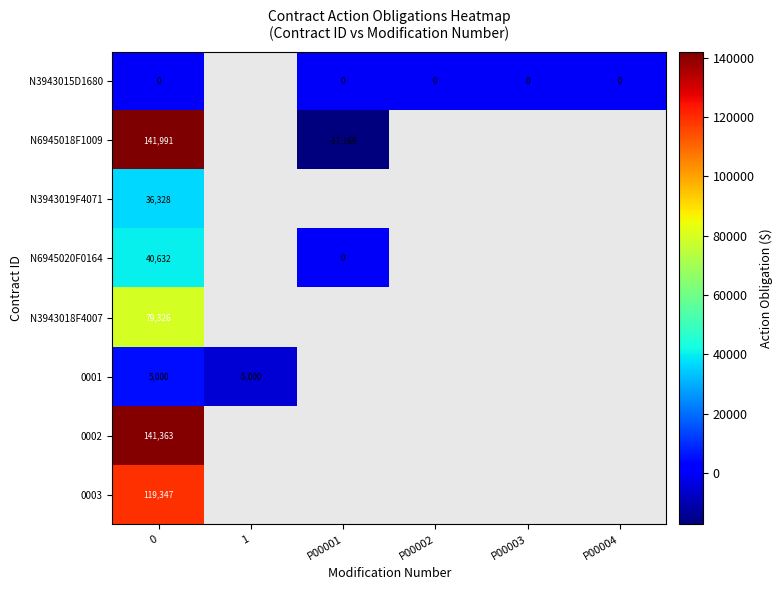

Count the number of data series in this chart.

8